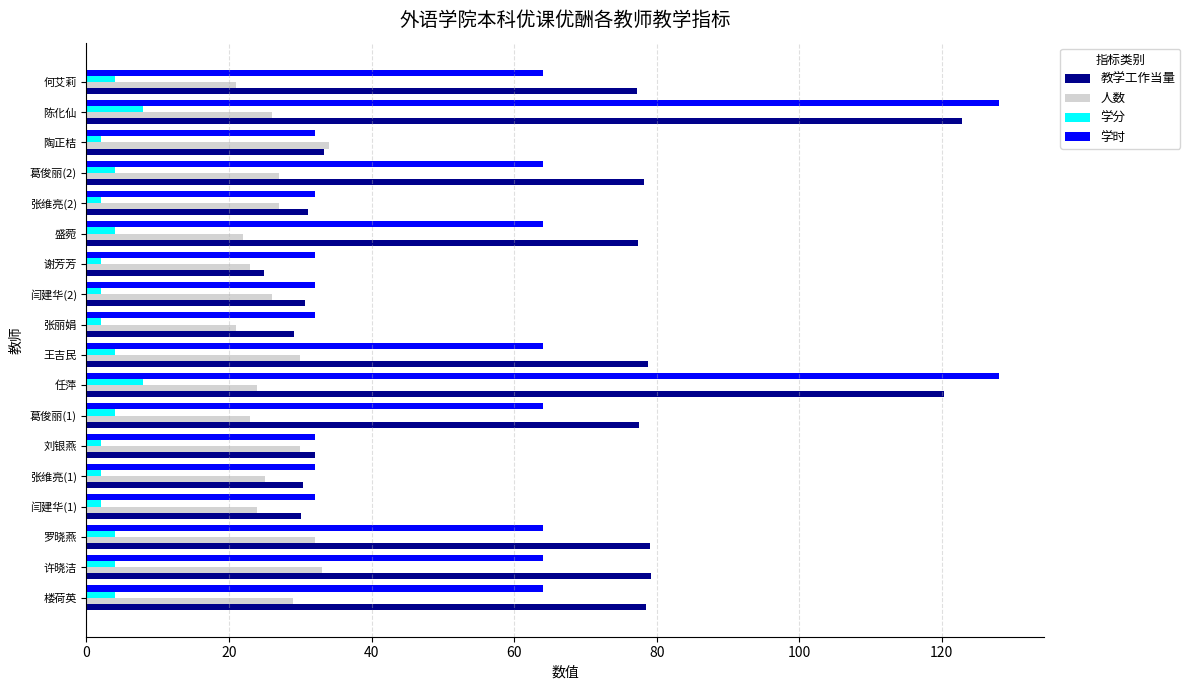

The 教学工作当量 series shows 25.3 at 王吉民. True or false?

False